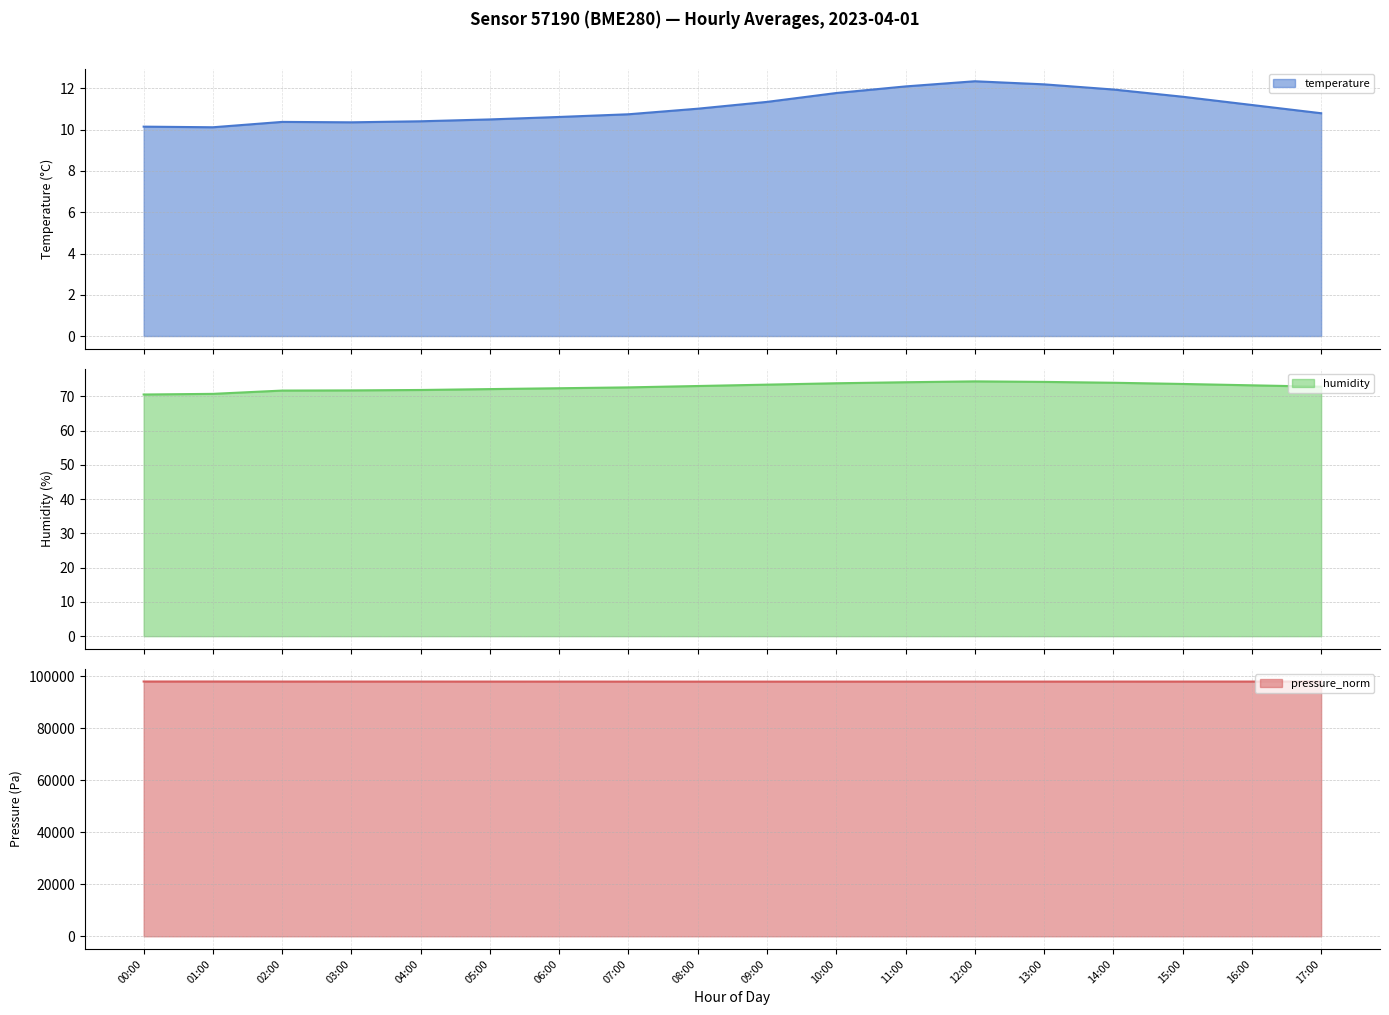

Reading left to right, transcribe all the data shown in this chart.

temperature: 10.2	10.1	10.4	10.4	10.4	10.5	10.6	10.8	11.0	11.3	11.8	12.1	12.3	12.2	11.9	11.6	11.2	10.8
humidity: 70.5	70.7	71.7	71.7	71.8	72.1	72.3	72.6	73.0	73.4	73.8	74.1	74.3	74.2	74.0	73.6	73.2	72.8
pressure_norm: 97999.9	98002.5	97983.6	97980.3	97978.5	97975.3	97970.1	97965.5	97960.2	97958.8	97960.5	97963.4	97967.2	97970.8	97974.3	97978.1	97982.5	97987.9